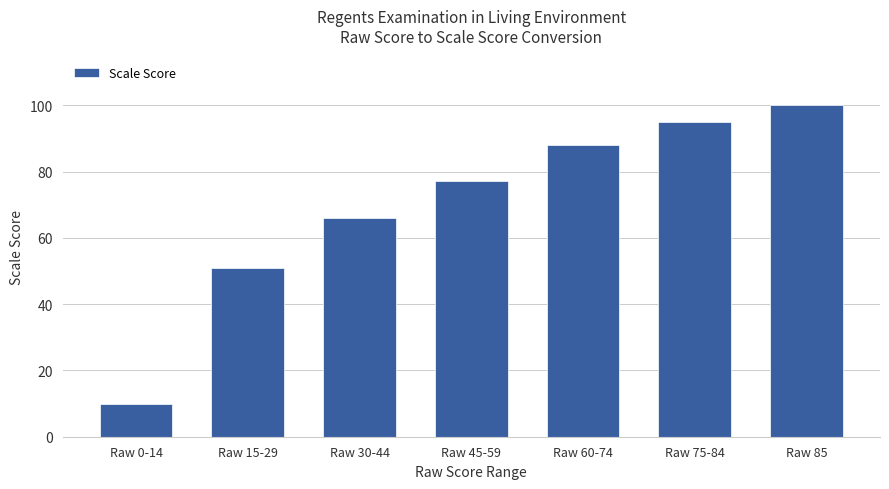

What is the sum of all values?

487